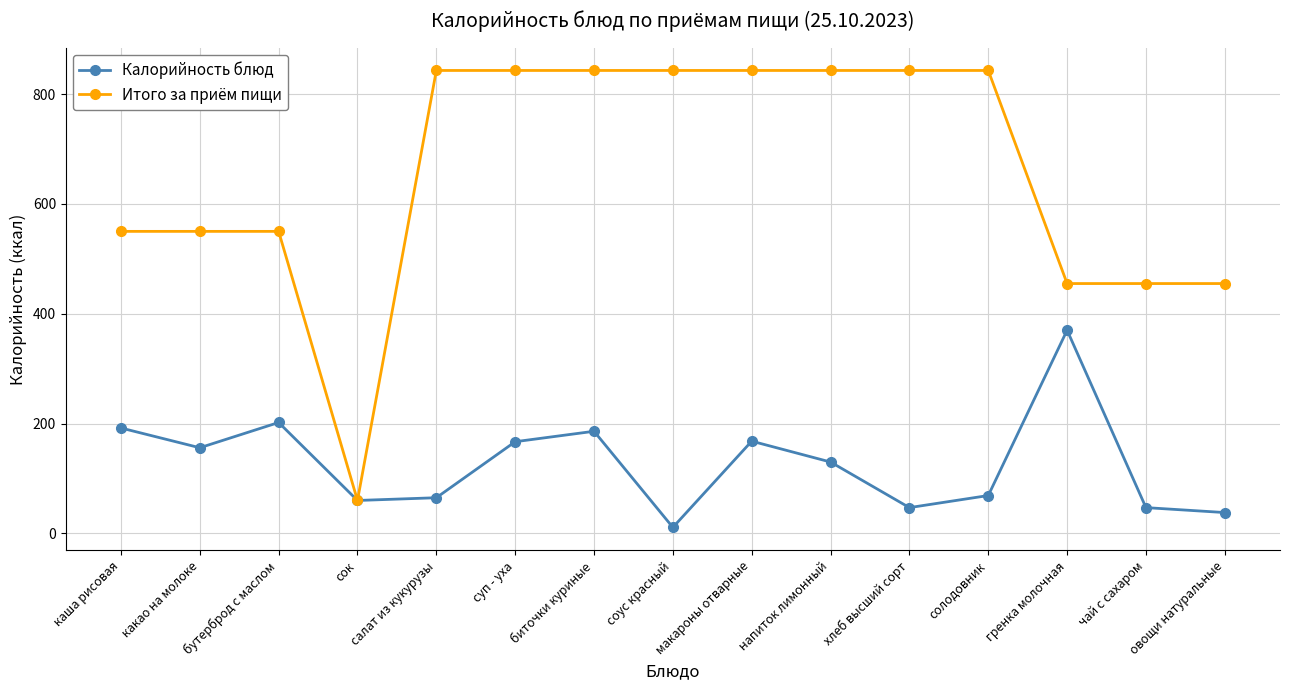

At which label does Итого за приём пищи reach its minimum?

сок